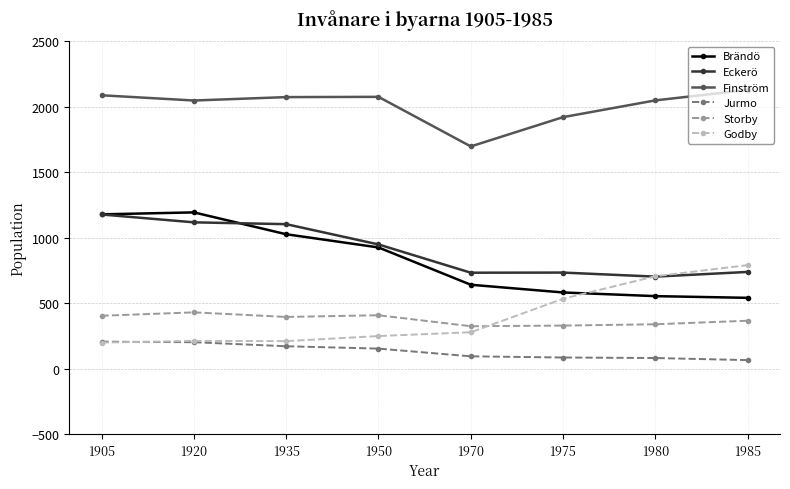

What is the sum of all Storby values?

2995